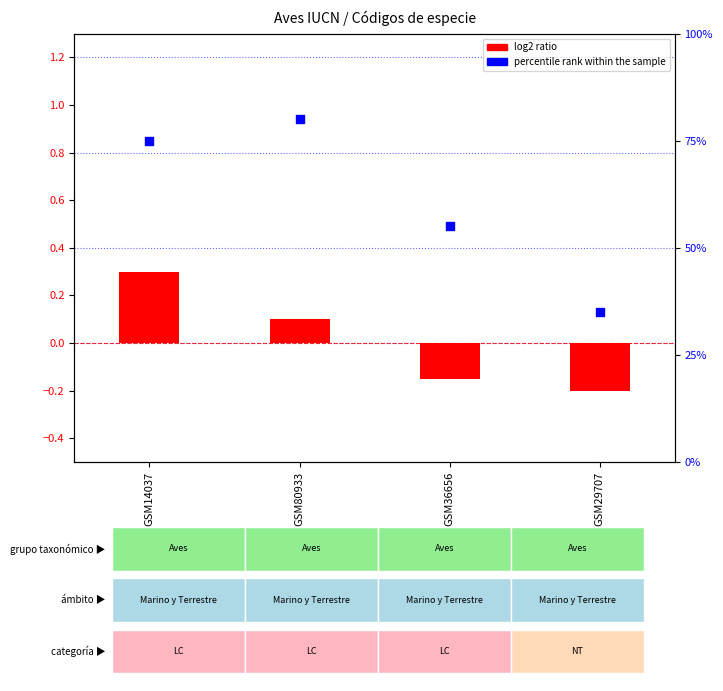

At which category is the sum across all series the highest?

GSM80933